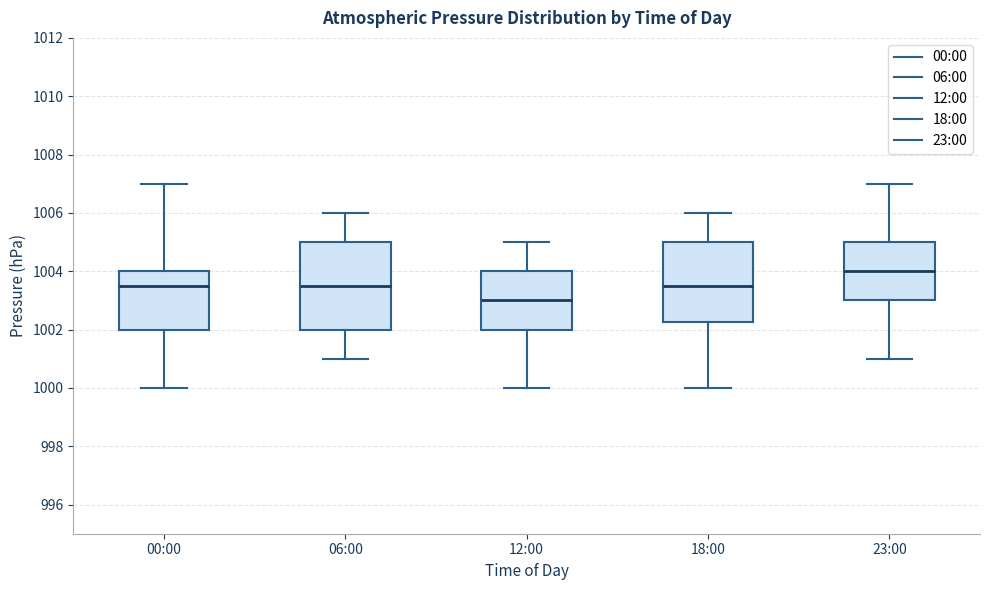

Reading left to right, read every box against the y-axis: the position of its median line, the range the box covers, and the ends of its whiskers. The values are not printed on the chart, so give them approximately, as read against the axis.

00:00: median 1003.6, box 1002.0 to 1004.0, whiskers 1000.0 to 1007.0
06:00: median 1003.6, box 1002.0 to 1005.0, whiskers 1001.0 to 1006.0
12:00: median 1003.0, box 1002.0 to 1004.0, whiskers 1000.0 to 1005.0
18:00: median 1003.6, box 1002.2 to 1005.0, whiskers 1000.0 to 1006.0
23:00: median 1004.0, box 1003.0 to 1005.0, whiskers 1001.0 to 1007.0